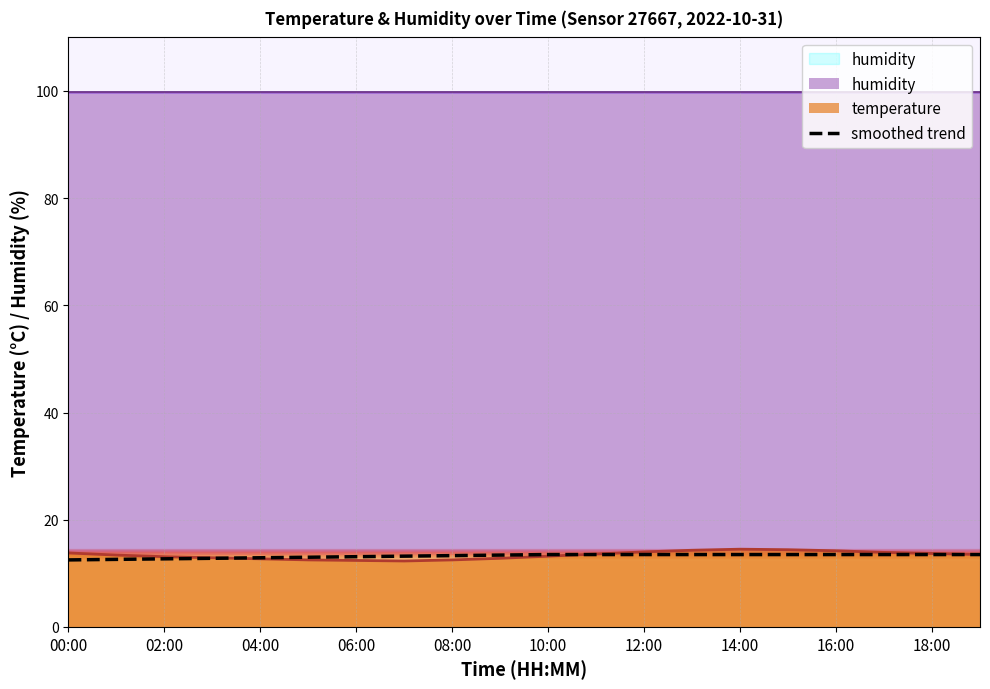

The value of smoothed trend at 04:00 is 12.9. True or false?

True